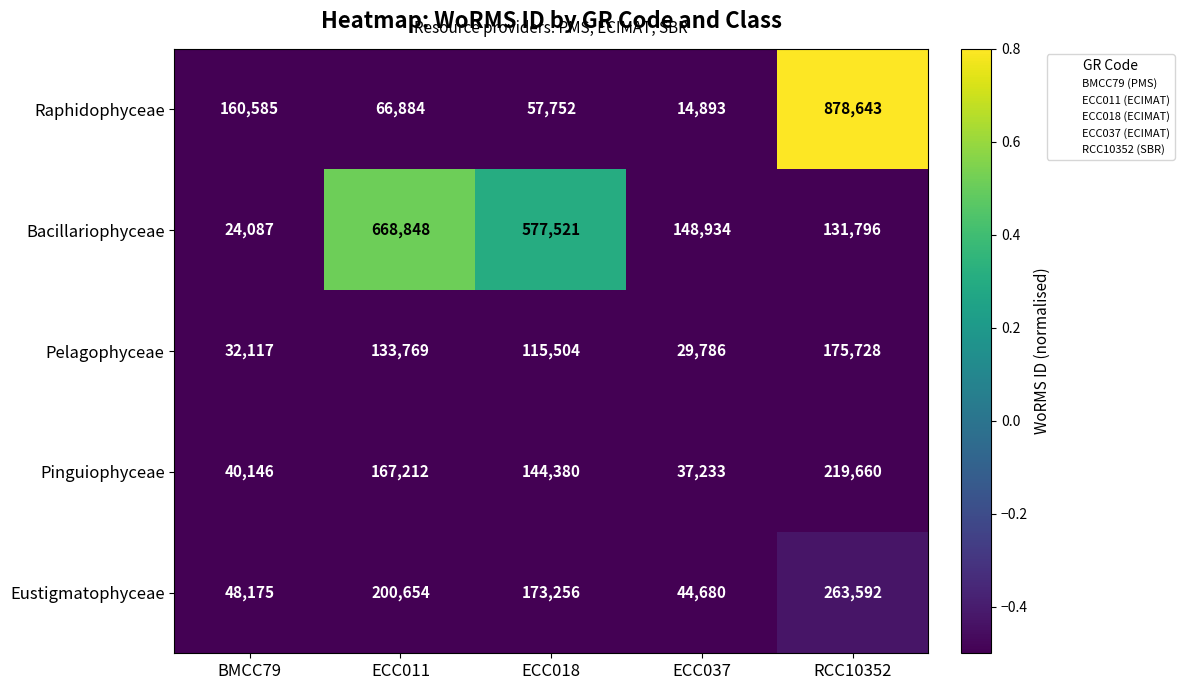

Reading left to right, what are all the values shown in this chart?

Raphidophyceae: 160585	66884	57752	14893	878643
Bacillariophyceae: 24087	668848	577521	148934	131796
Pelagophyceae: 32117	133769	115504	29786	175728
Pinguiophyceae: 40146	167212	144380	37233	219660
Eustigmatophyceae: 48175	200654	173256	44680	263592